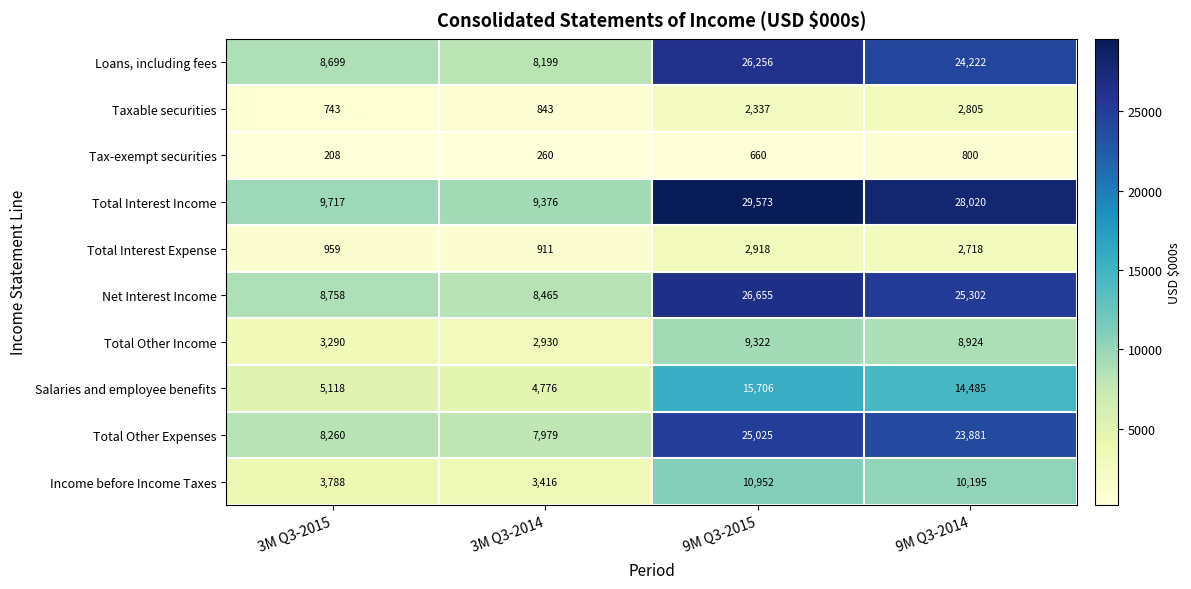

Count the number of data series in this chart.

10